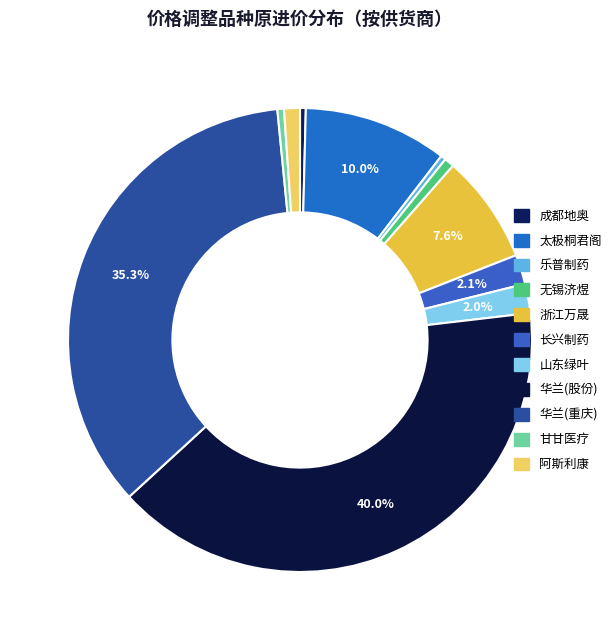

What is the largest slice in the pie chart?

华兰生物工程股份有限公司